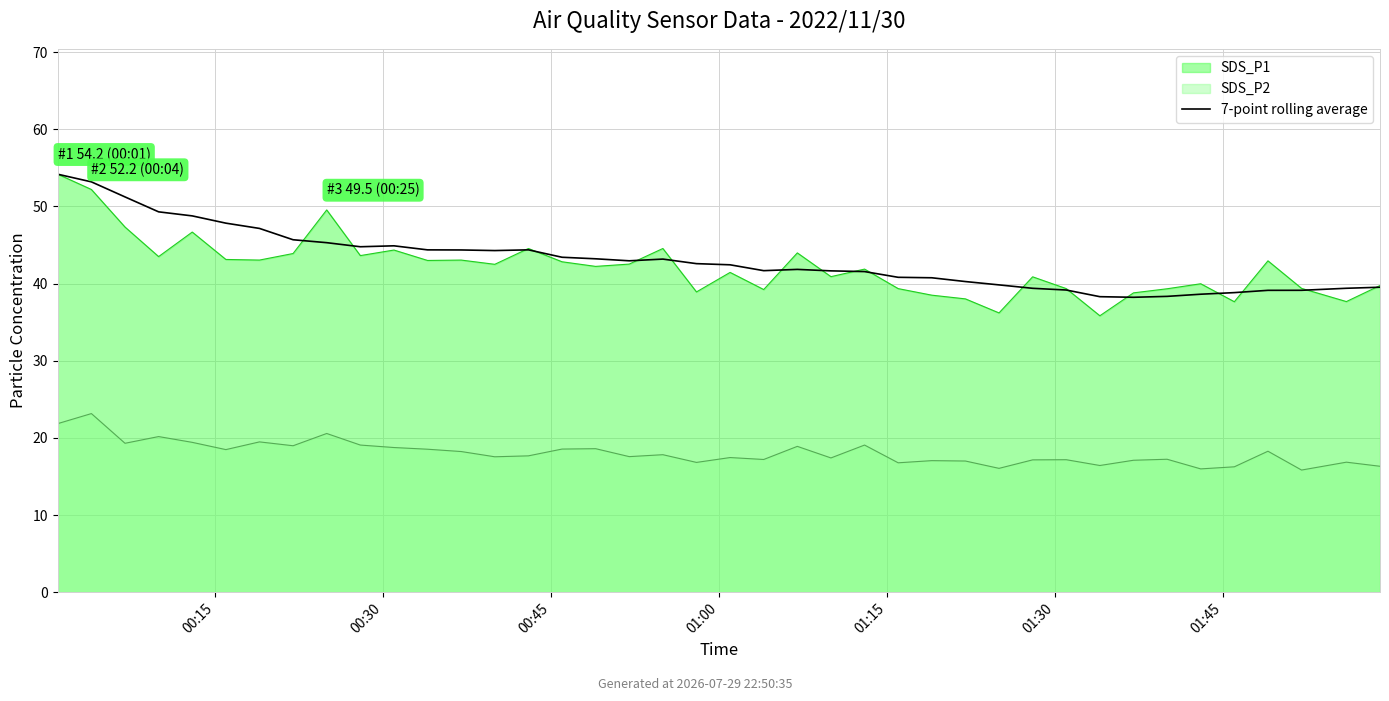

How many data points are above 42?

21